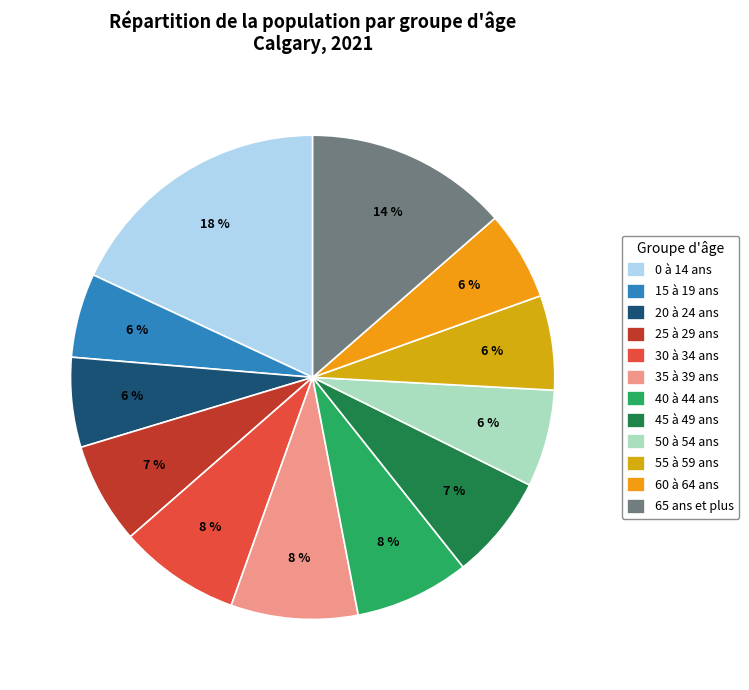

Do 65 ans et plus and 0 à 14 ans together represent more than half of the pie?

No